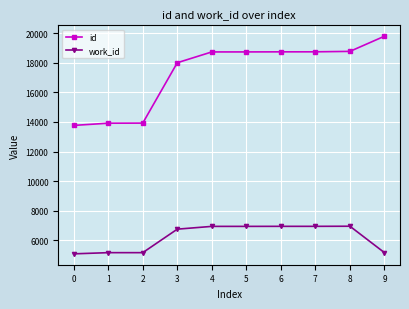

What is the difference between the maximum and minimum values in the id series?

6022